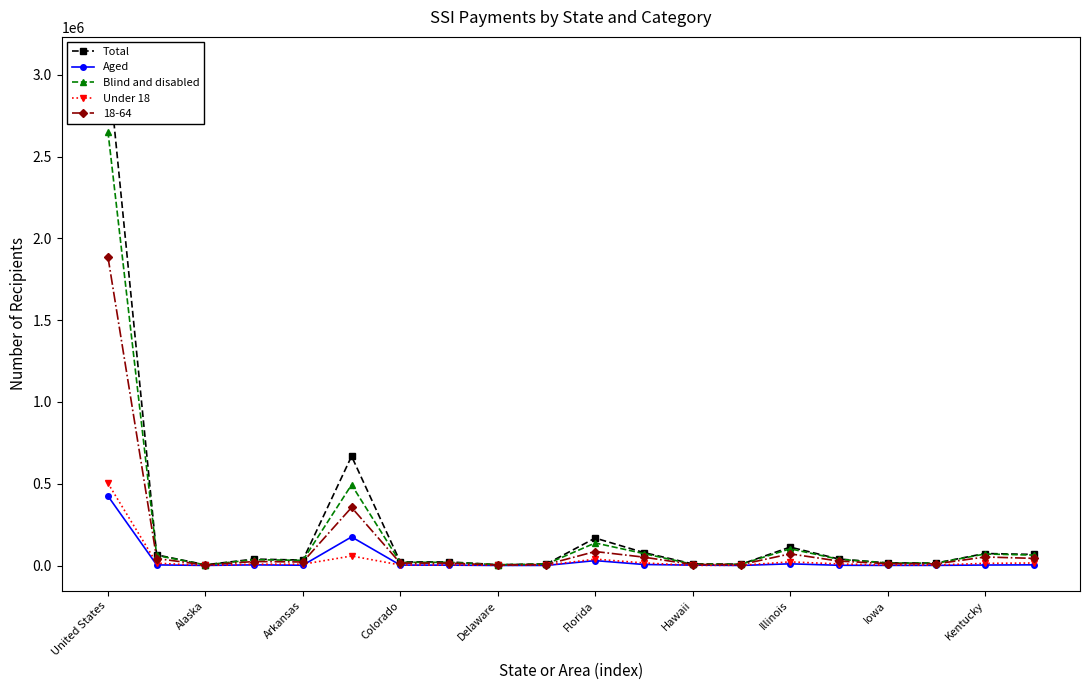

What is the spread (max minus min) of values at Colorado?

19237